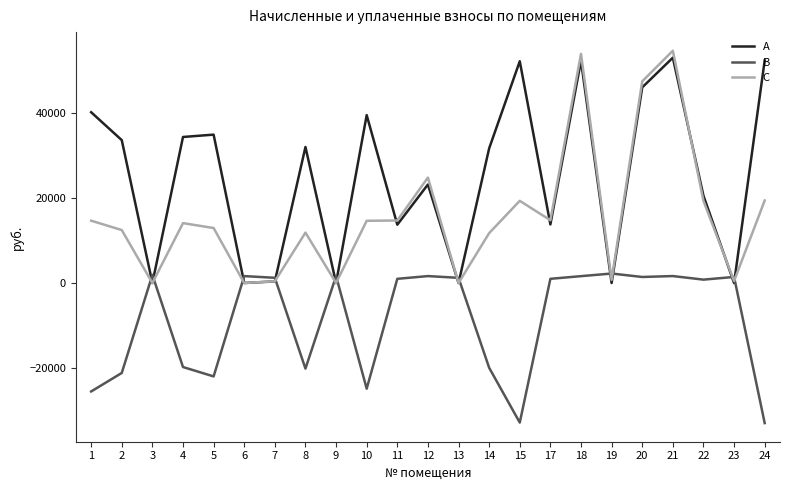

What is the total value across all series at 2?

24852.9